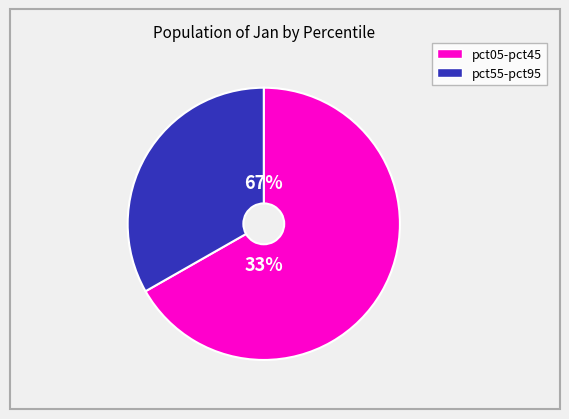

Does pct55 account for over 50% of the chart?

No